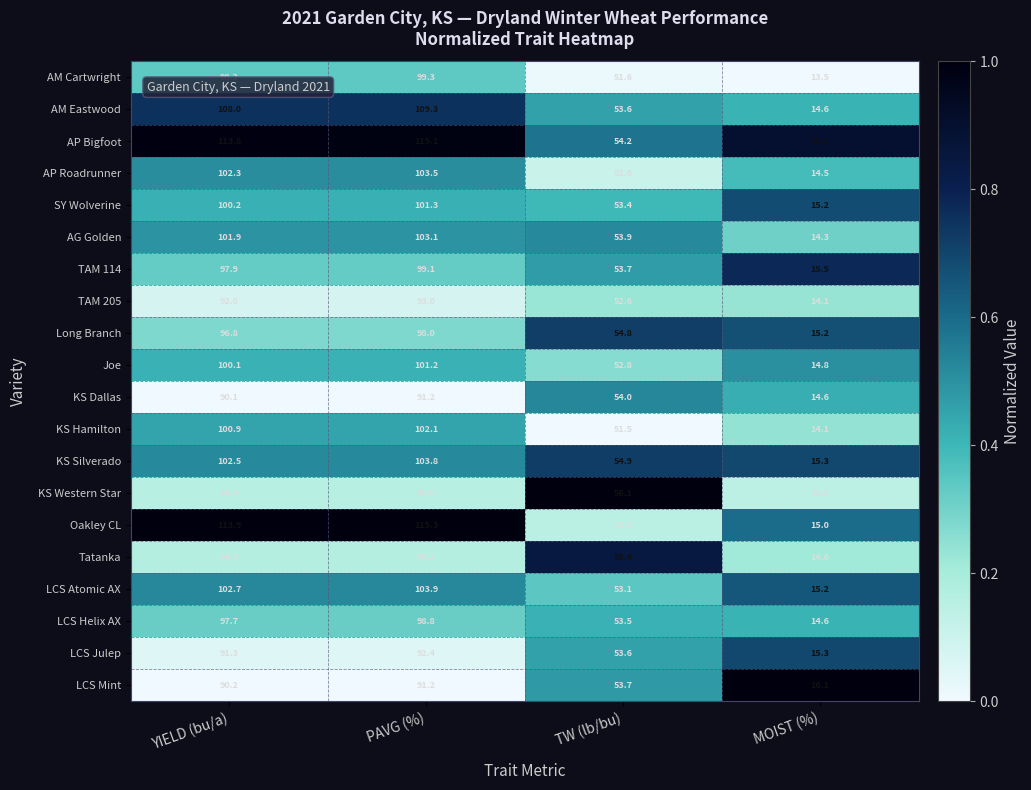

Which category has the highest value in the AM Eastwood series?

PAVG (%)